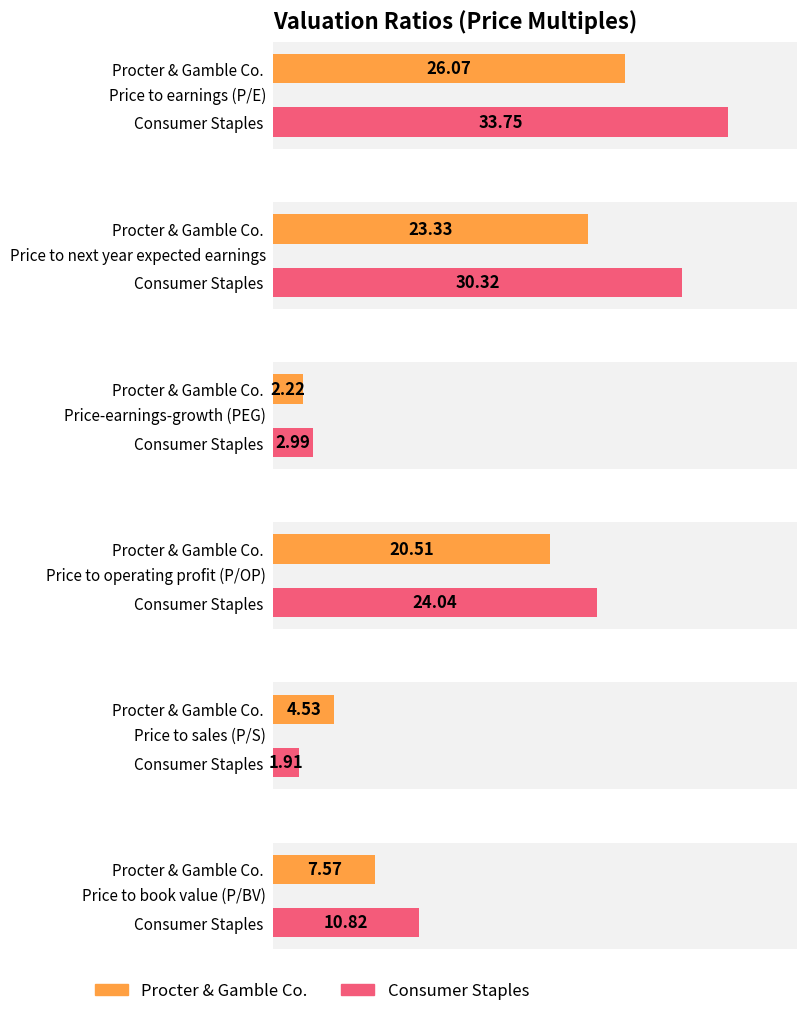

What is the difference between the second highest and second lowest values in the Procter & Gamble Co. series?

18.8